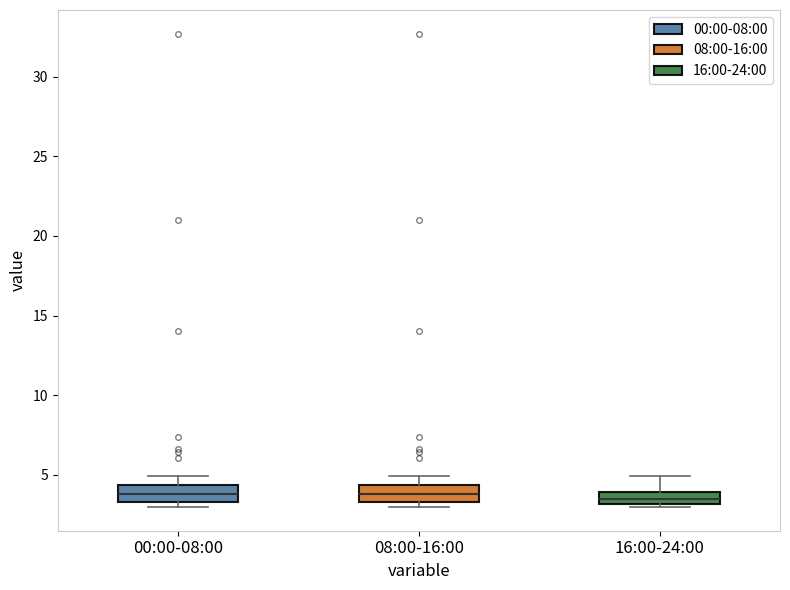

Where does the median line of the box for 08:00-16:00 sit on the y-axis? The values are not printed on the chart, so give them approximately, as read against the axis.

4.0